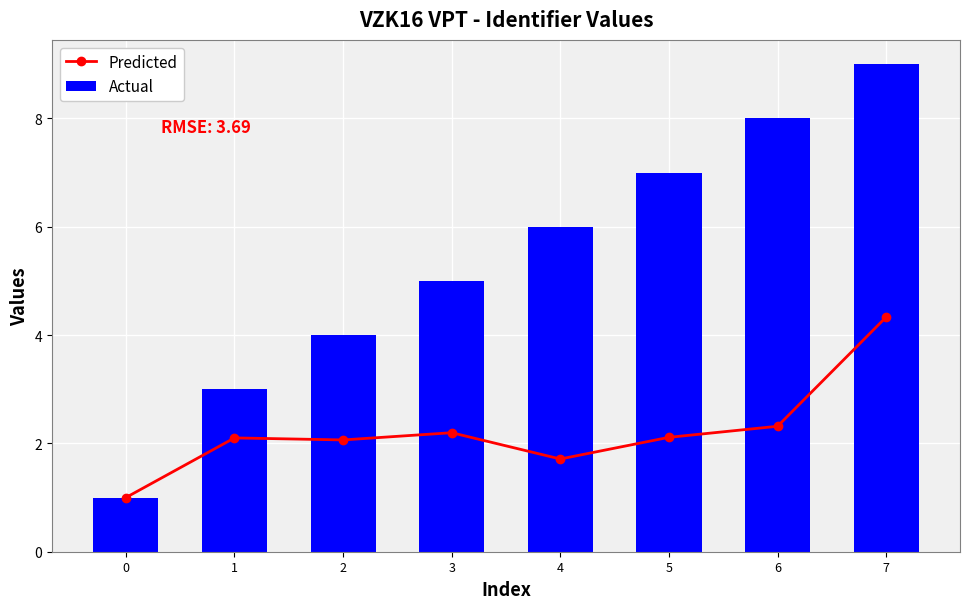

Where is Actual nearest to the value 5?

3